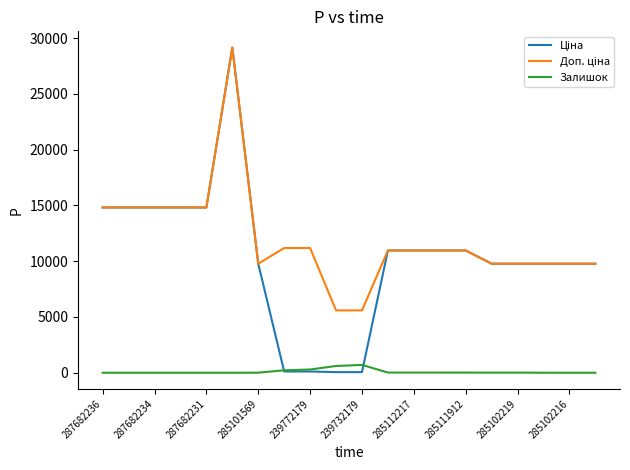

What is the maximum value shown in the chart?

29152.3